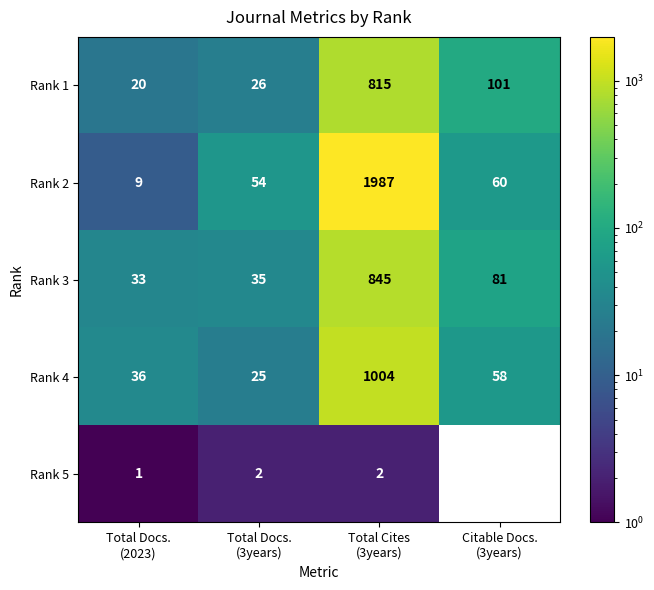

What is the average value of the Rank 2 series?

528